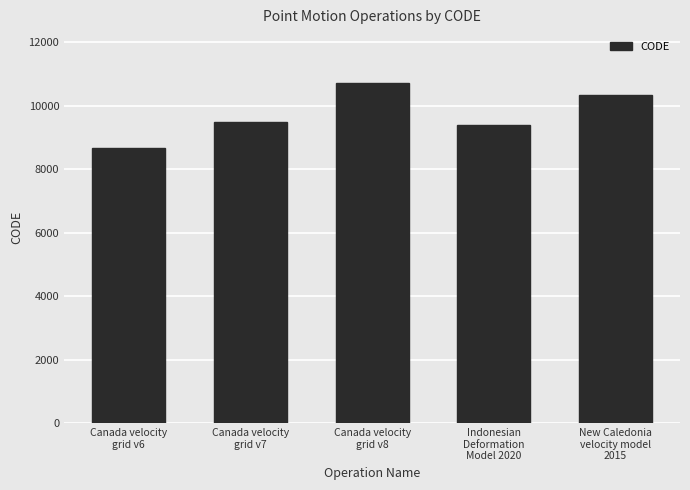

List the labels in order of value, largest first.

Canada velocity
grid v8, New Caledonia
velocity model
2015, Canada velocity
grid v7, Indonesian
Deformation
Model 2020, Canada velocity
grid v6